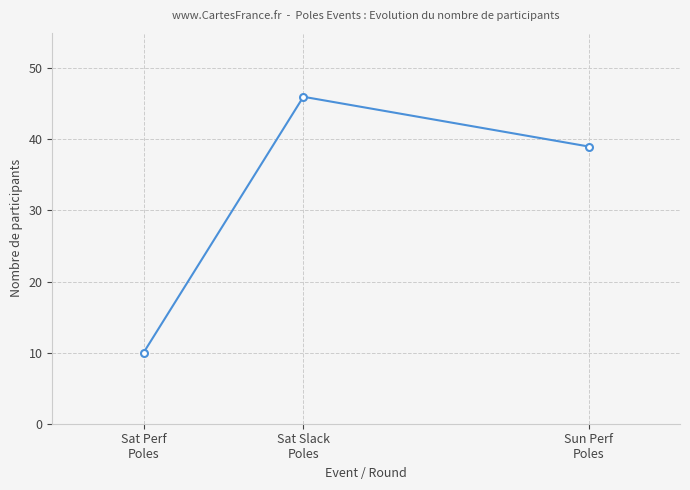

What is the label of the 2nd point from the left?

Sat Slack
Poles